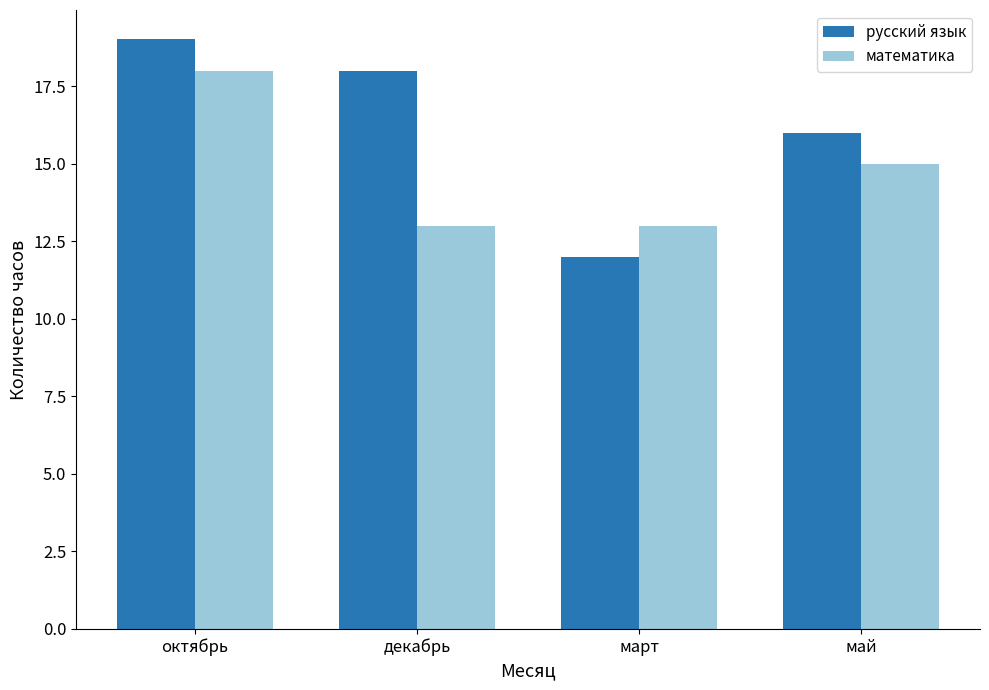

List the series in order of their overall mean, highest first.

русский язык, математика